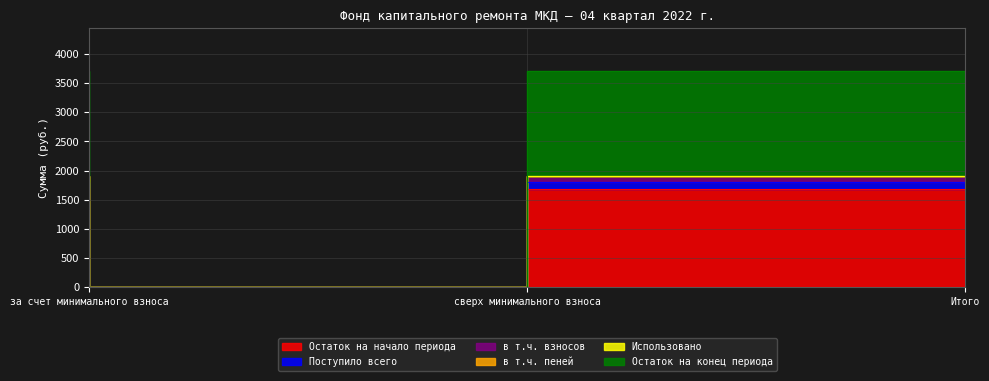

Which series has the widest spread of values?

в т.ч. пеней